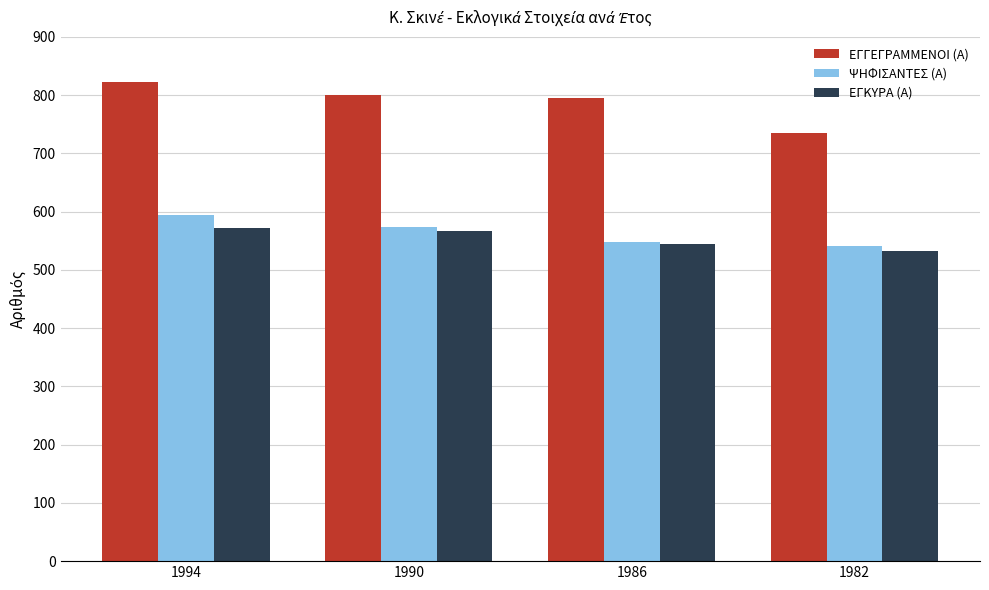

What is the minimum value for ΕΓΓΕΓΡΑΜΜΕΝΟΙ (Α)?

735